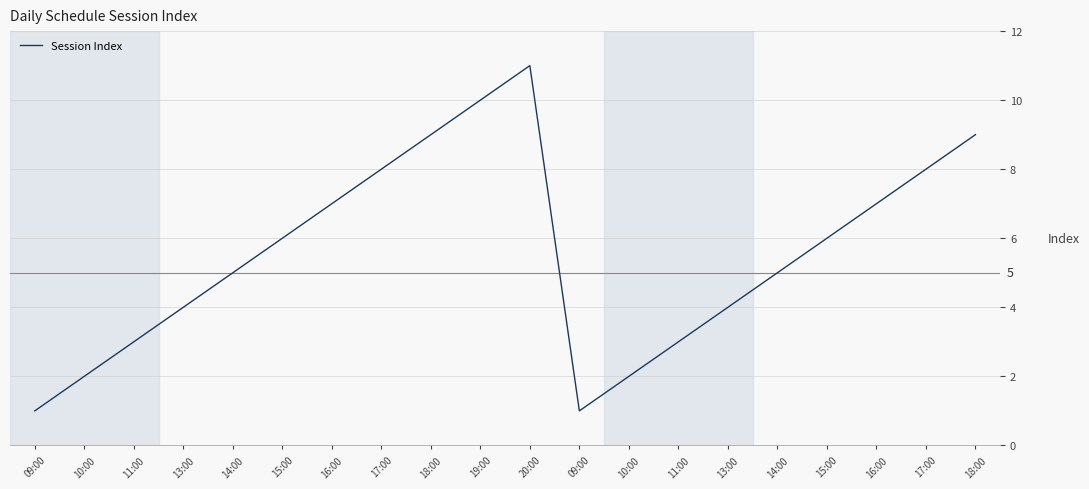

What is the difference between the maximum and second lowest values?

10